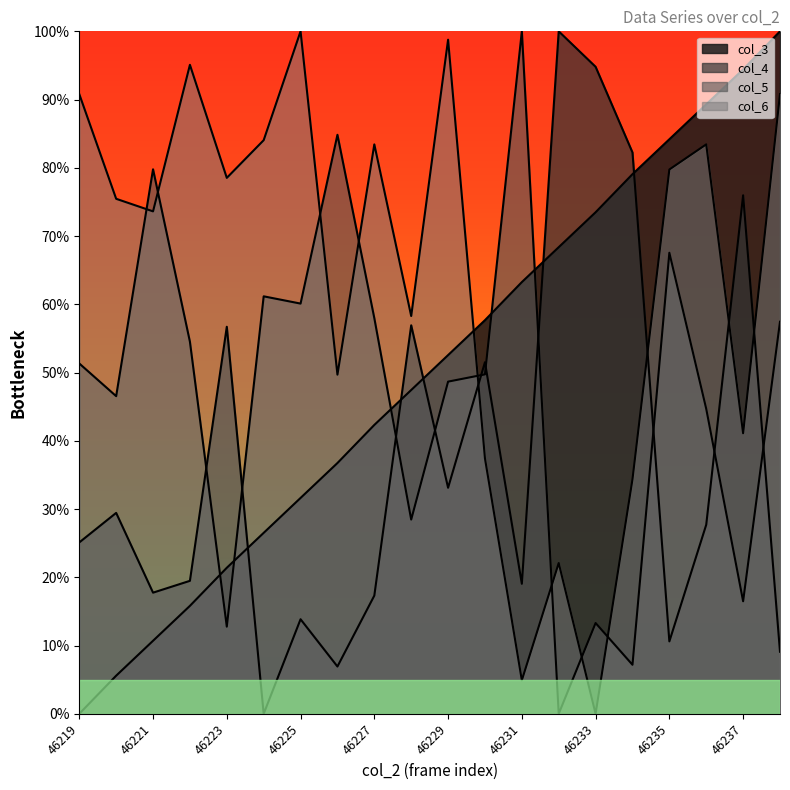

What are all the series names shown in the legend?

col_3 line, col_4 line, col_5 line, col_6 line